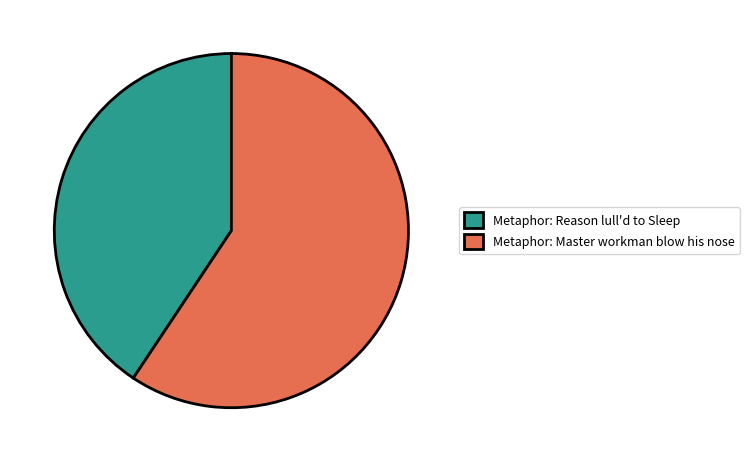

How many segments does this pie chart have?

2